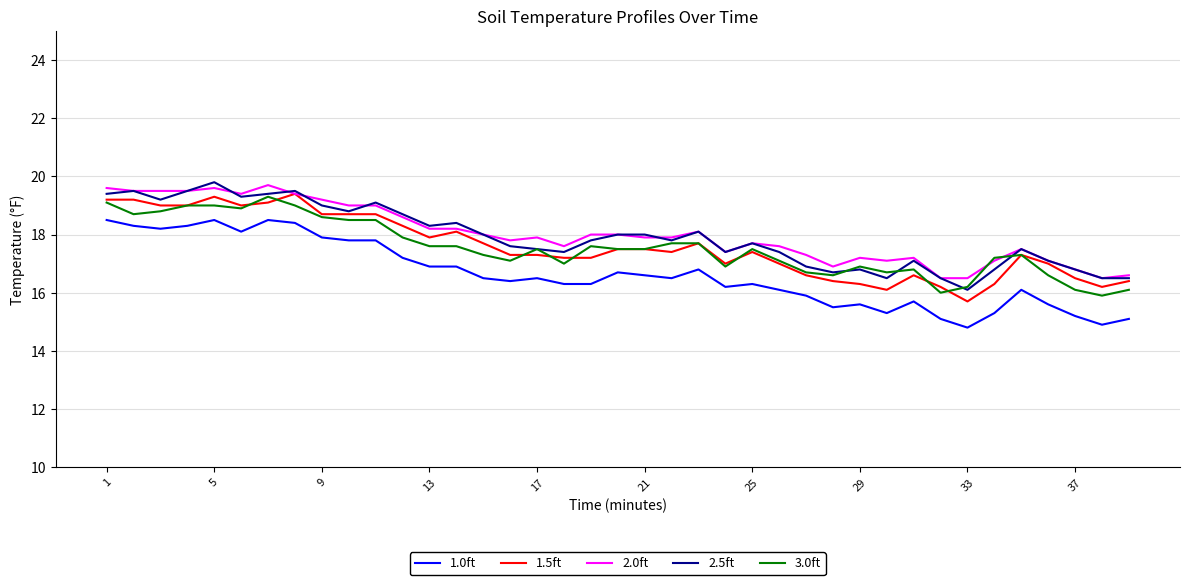

What is the sum of all 3.0ft values?

684.0